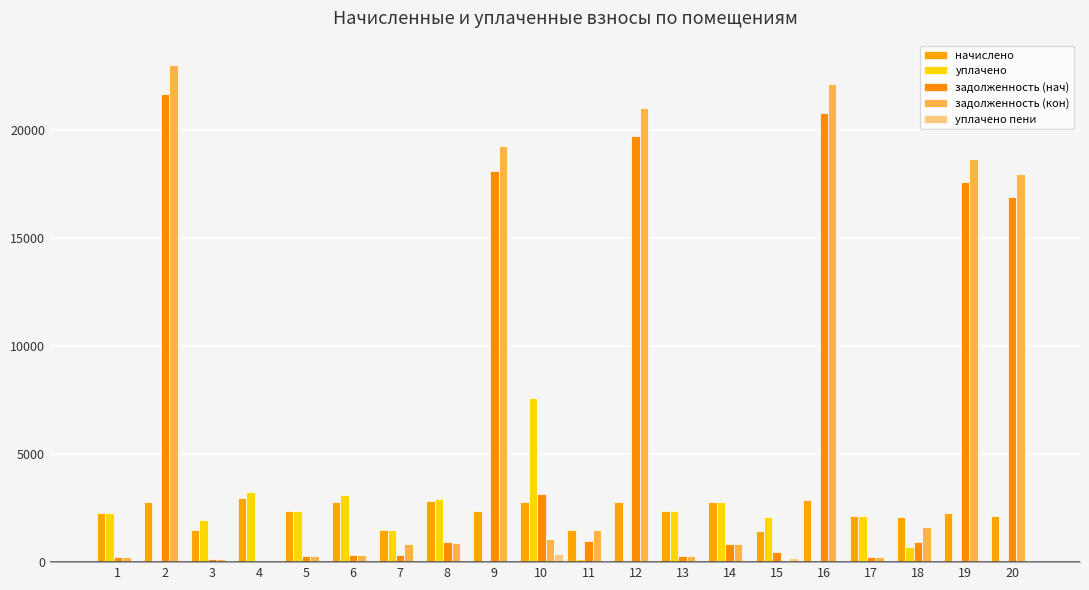

Between 8 and 16, which series saw the biggest shift?

задолженность (кон)